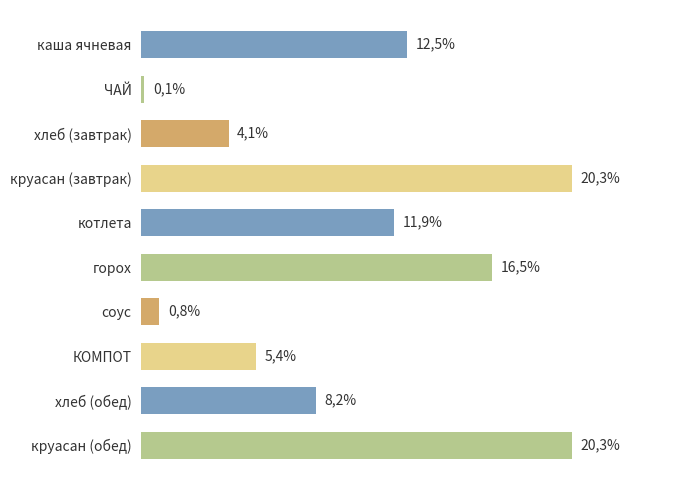

What is the greatest value displayed?

20.3